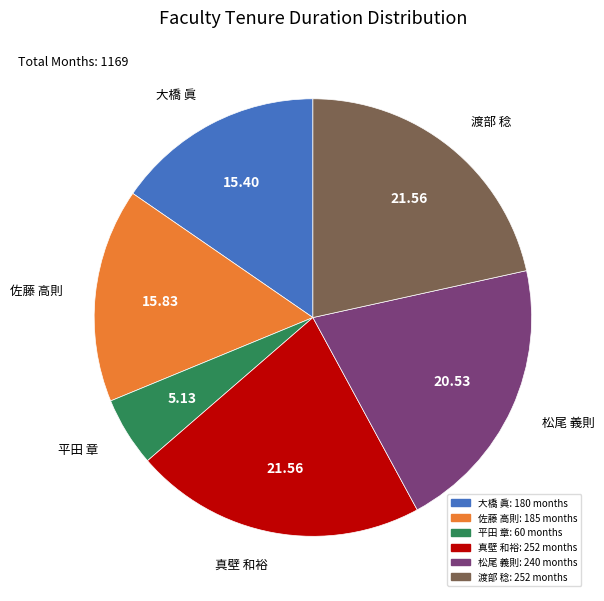

Between 松尾 義則 and 真壁 和裕, which is larger?

真壁 和裕